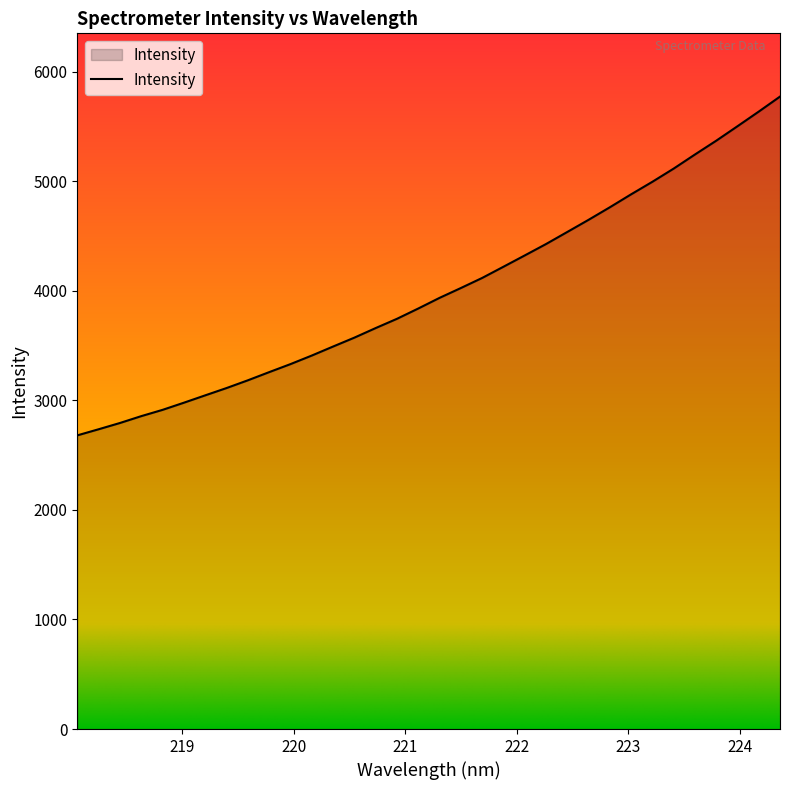

What is the greatest value displayed?

5773.0